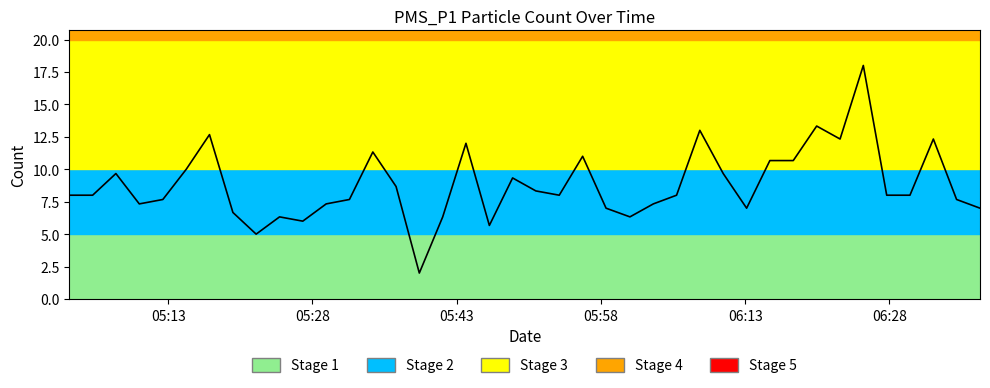

What is the difference between the maximum and minimum values?

16.0